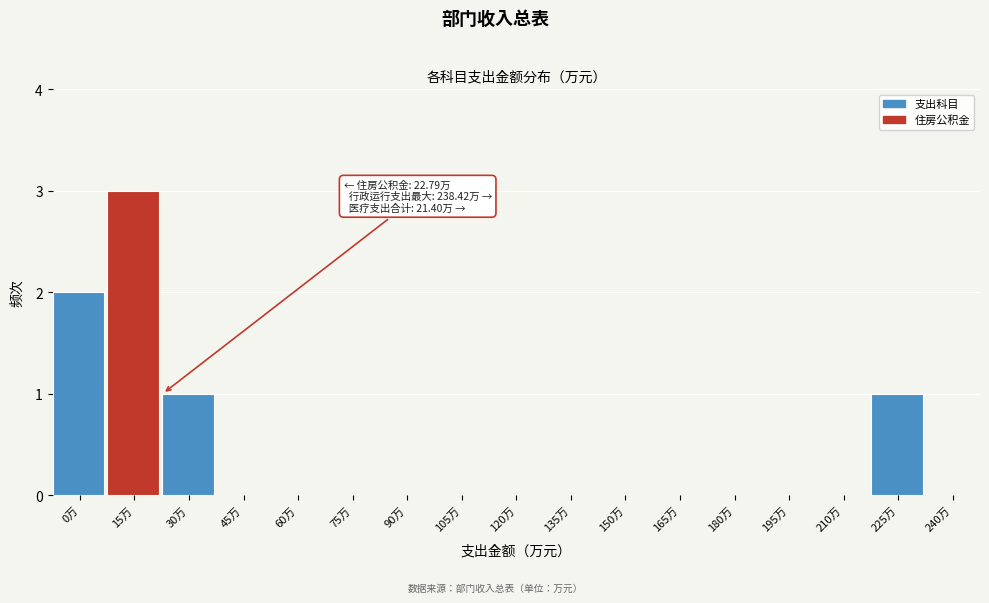

Reading left to right, transcribe all the data shown in this chart.

0万=2	15万=3	30万=1	45万=0	60万=0	75万=0	90万=0	105万=0	120万=0	135万=0	150万=0	165万=0	180万=0	195万=0	210万=0	225万=1	240万=0